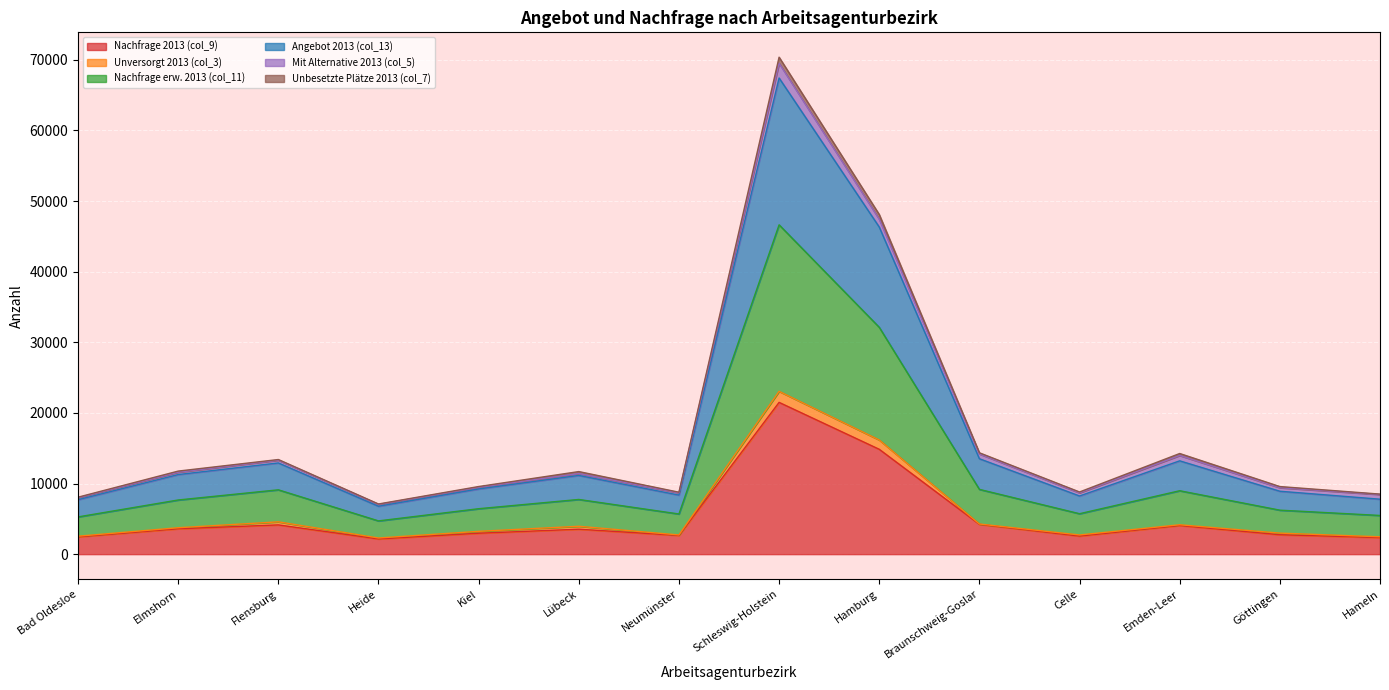

What is the maximum value shown in the chart?

70374